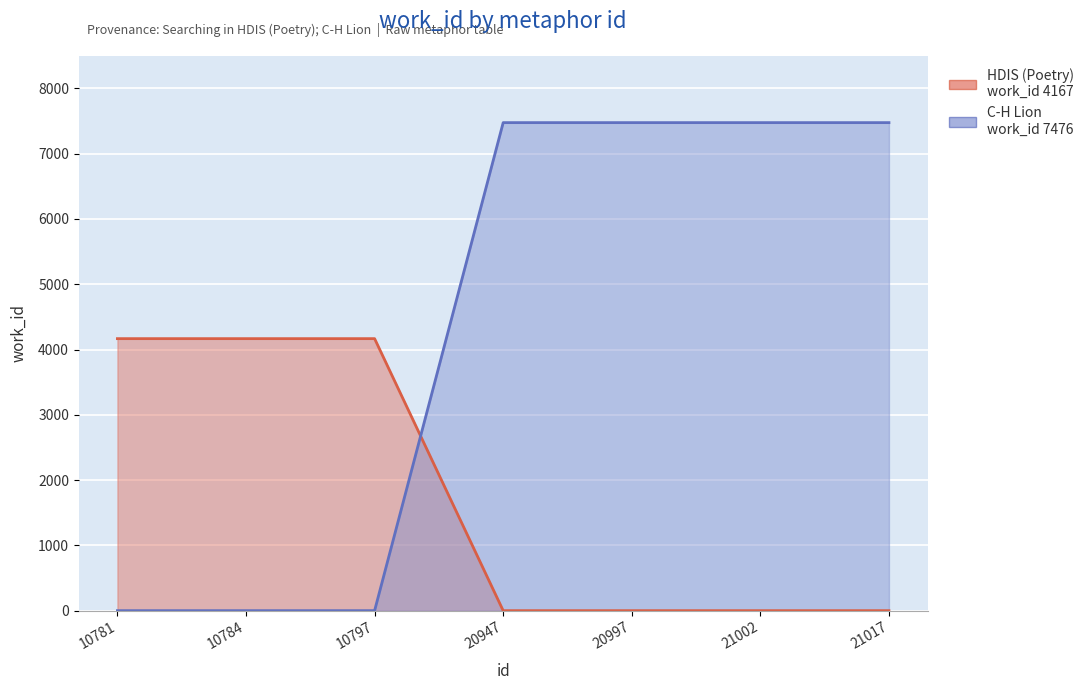

How many distinct data groups are displayed?

1